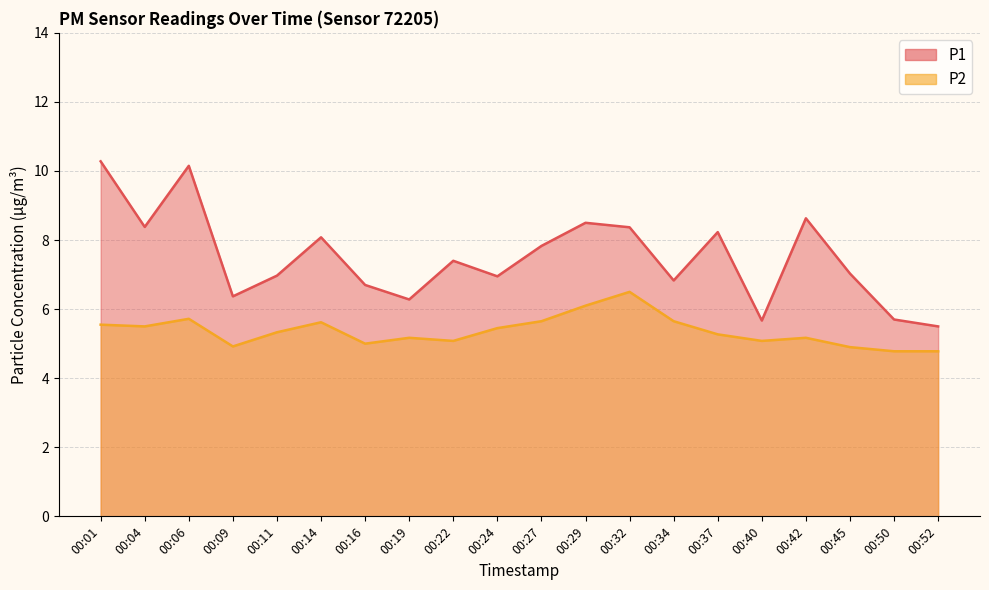

What is the average value of the P2 series?

5.4